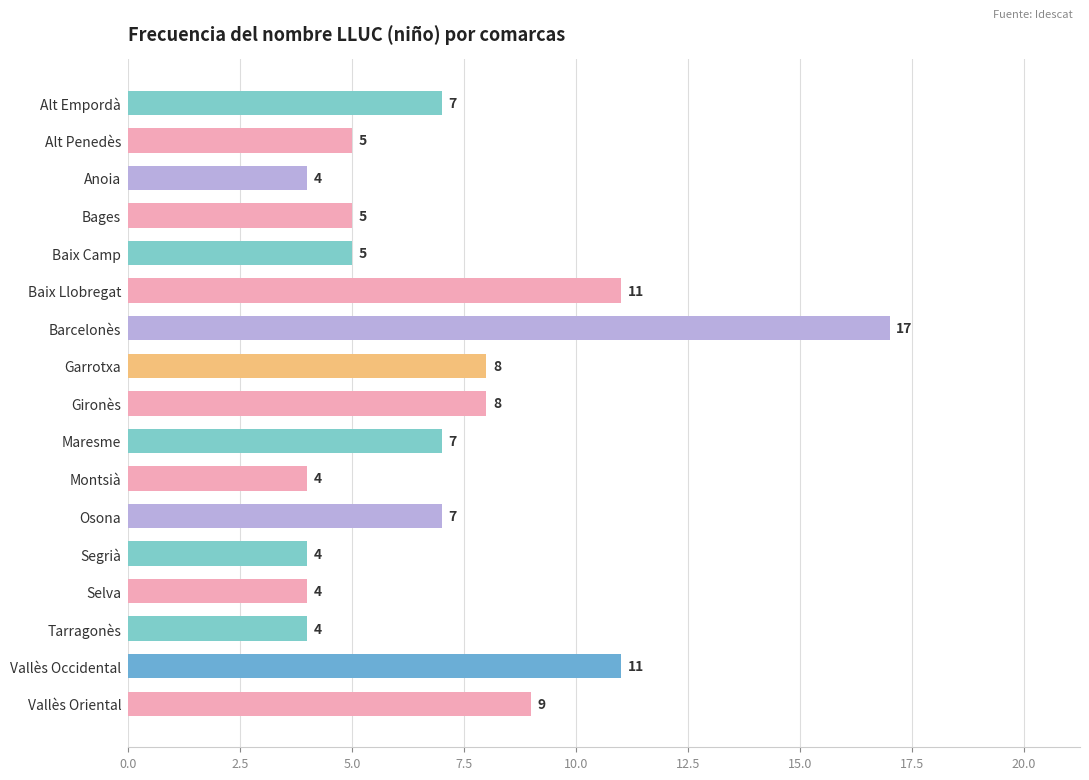

What is the difference between the second highest and minimum values?

7